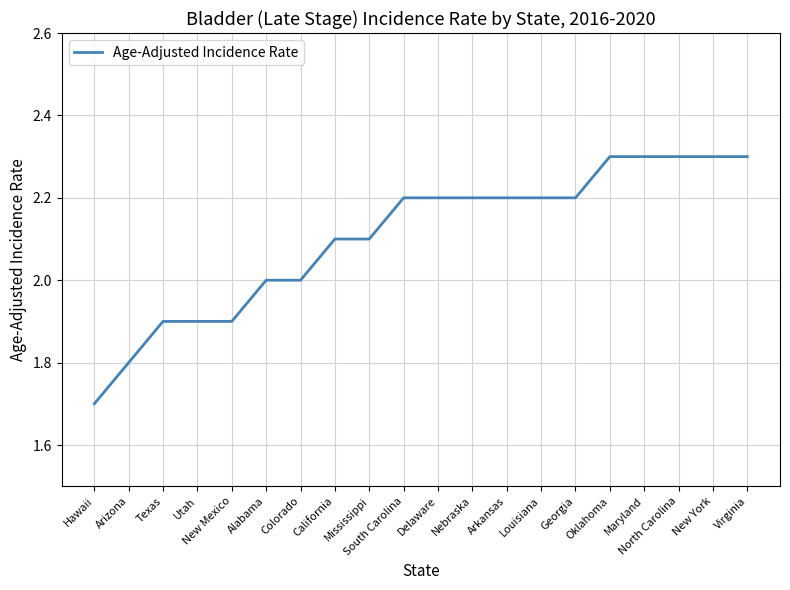

Approximately how many times larger is the value at South Carolina compared to Arizona?

1.2